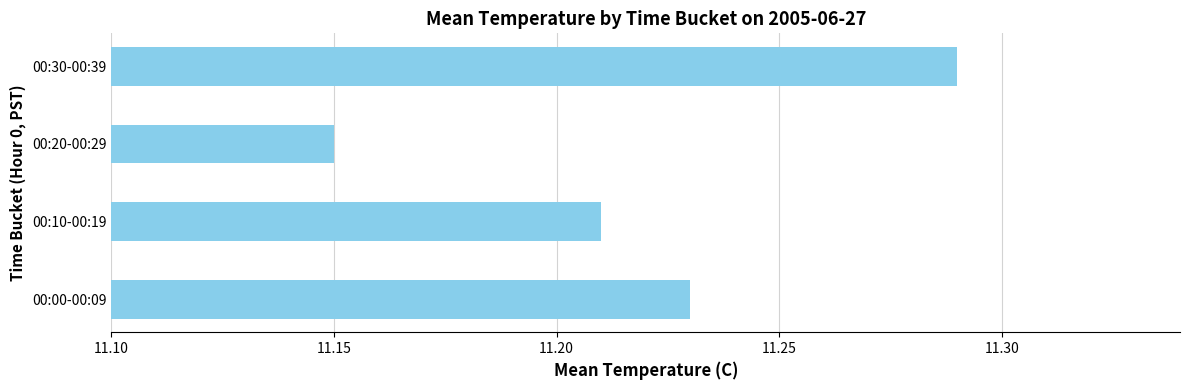

Is it true that the value at 00:30-00:39 is 7.2?

False